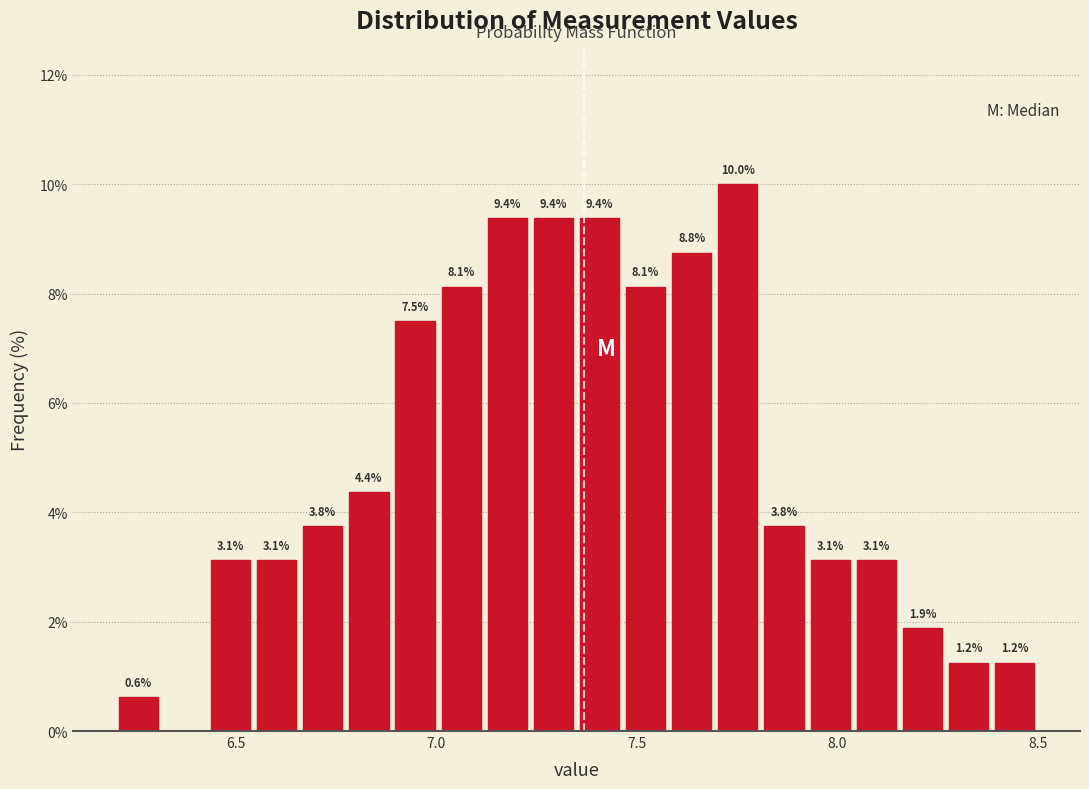

Read against the x-axis, roughly where is the centre of the tallest bar?

7.75